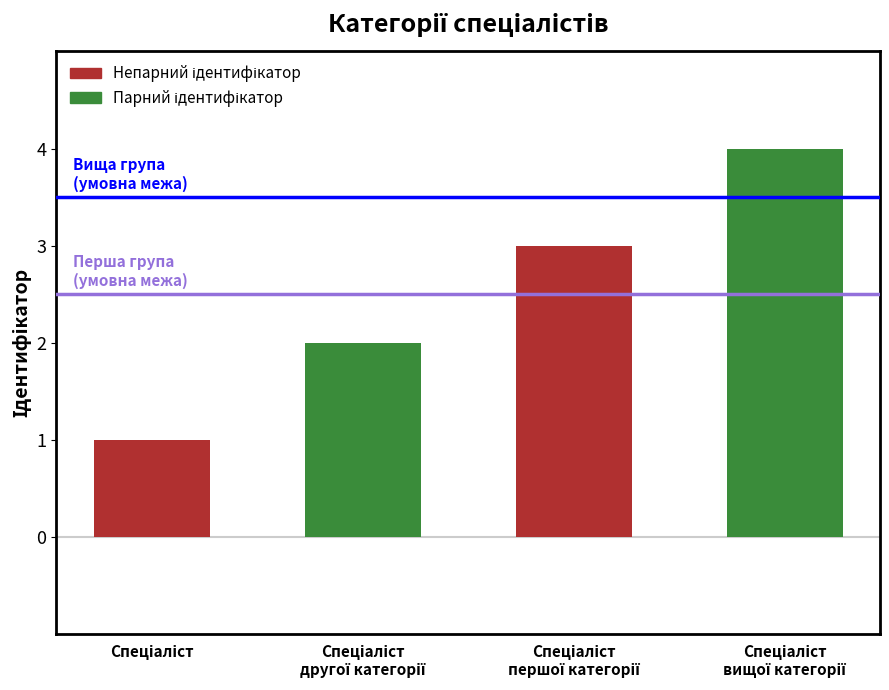

What is the maximum value shown in the chart?

4